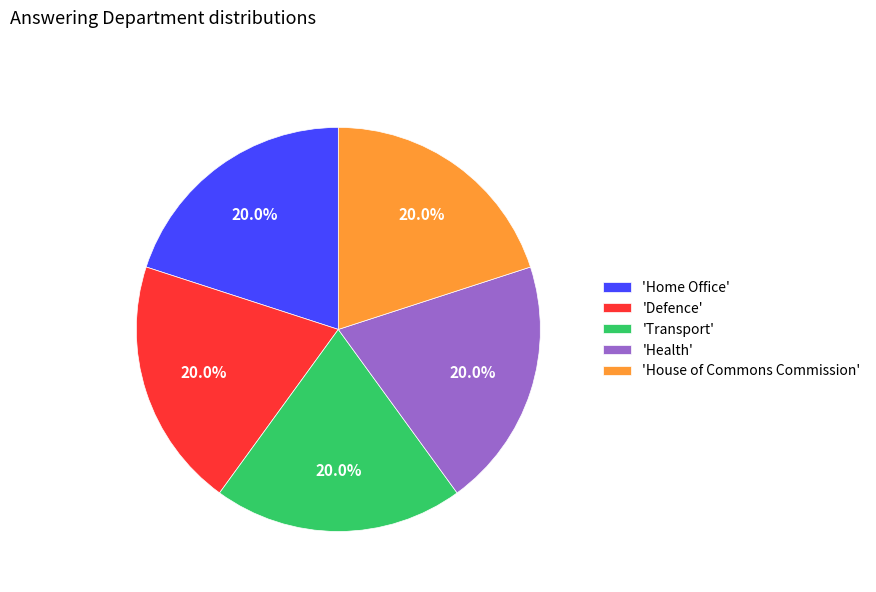

What is the ratio of the value at 'Transport' to the value at 'Defence'?

1.0